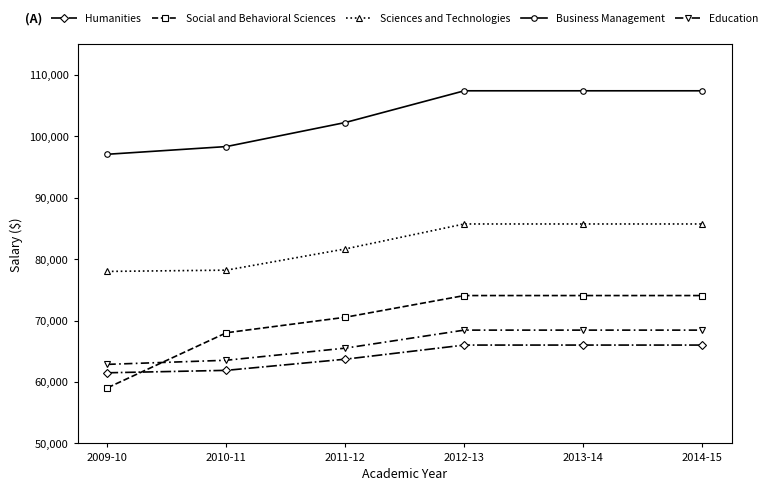

Count the number of categories in the chart.

6